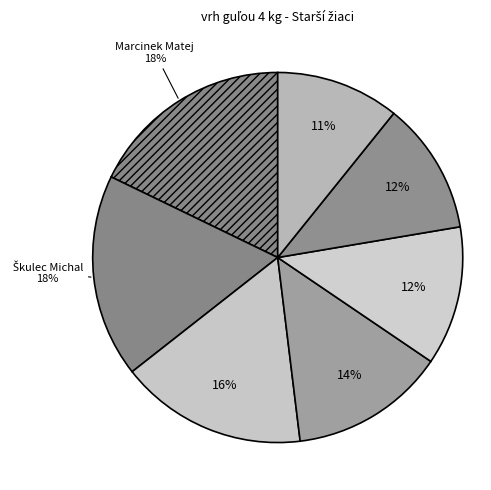

How many slices are in this pie chart?

7